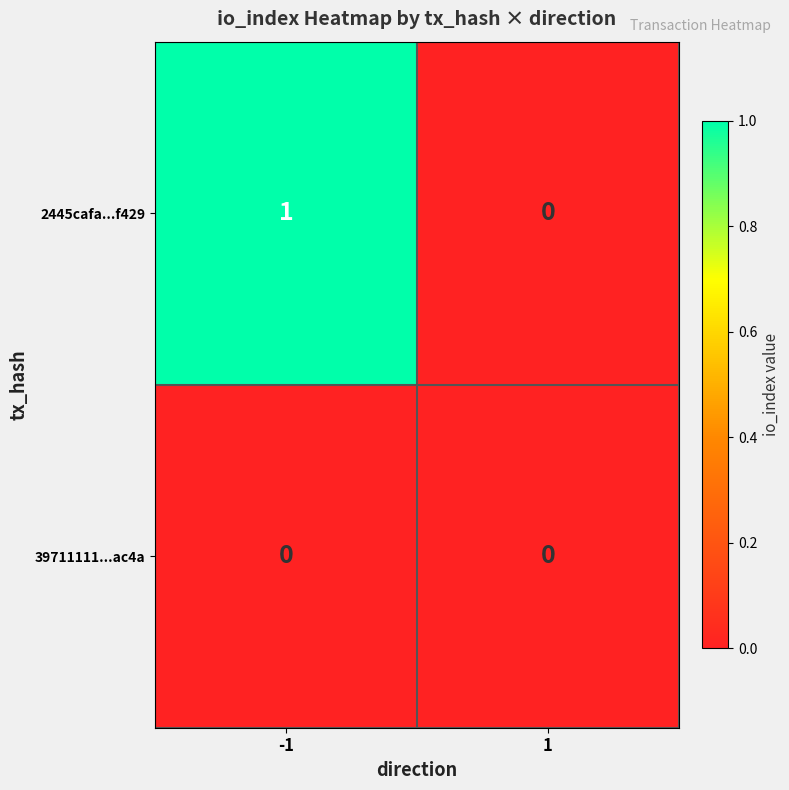

The value of 2445cafa...f429 at 1 is 0. True or false?

True